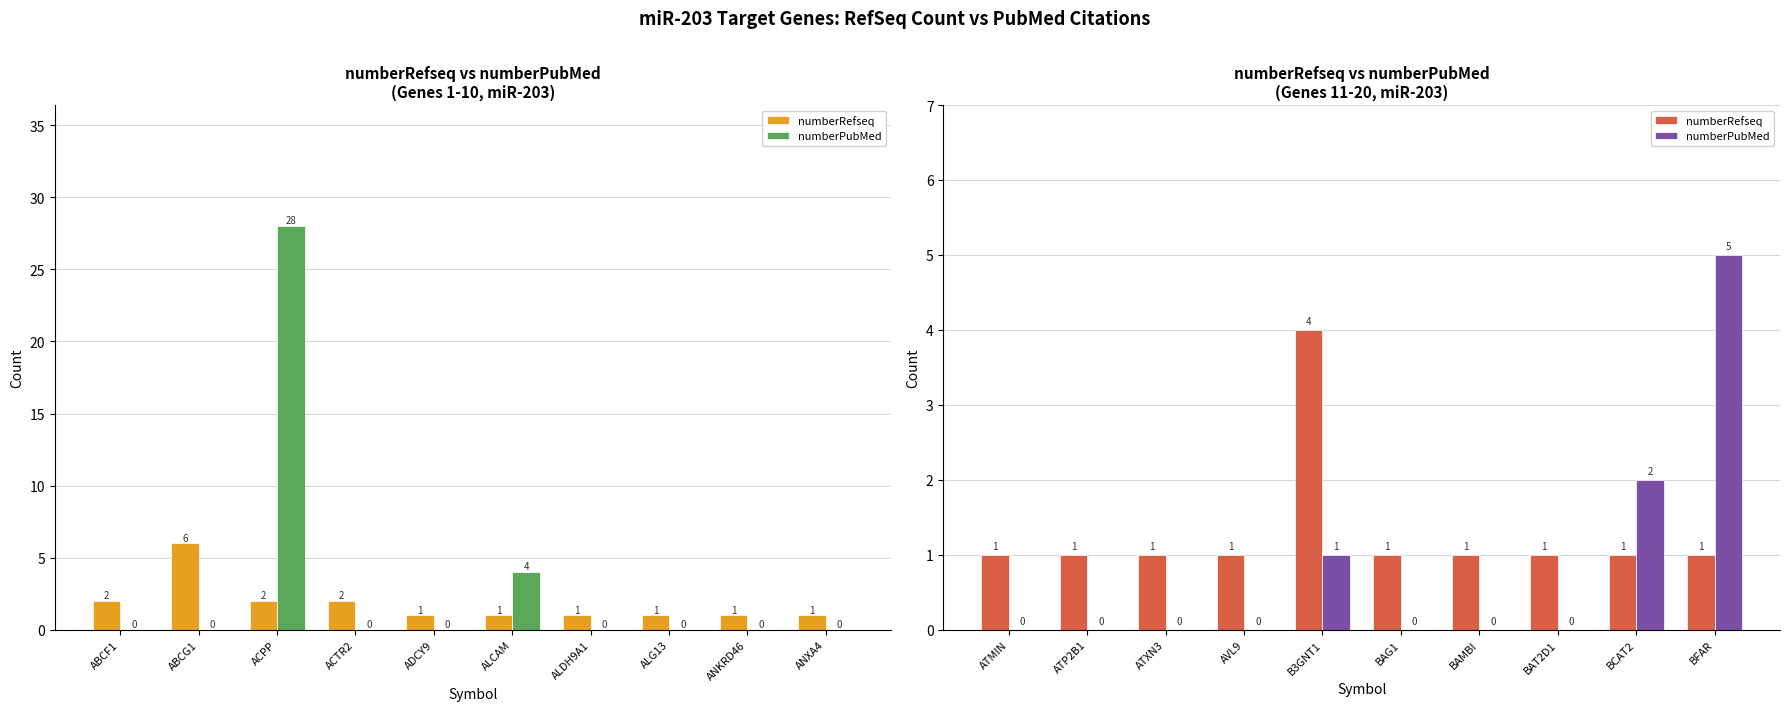

How many series are shown in this chart?

2